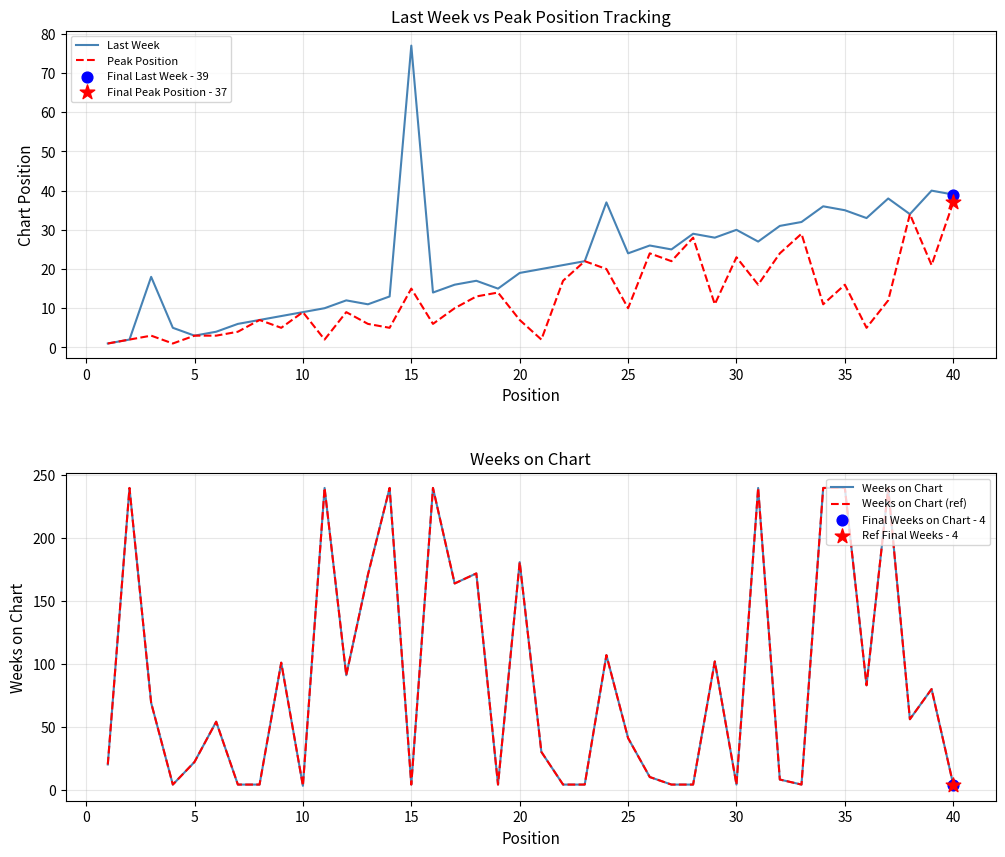

At which category is the sum across all series the highest?

35